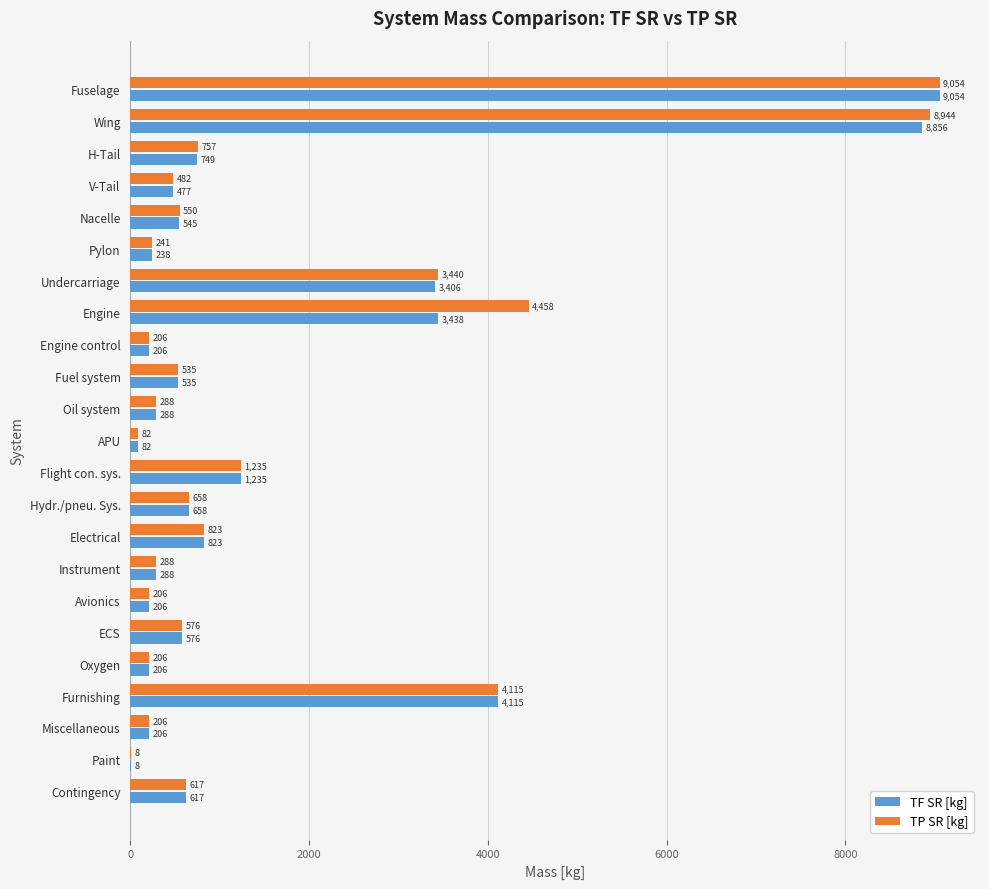

Which category has the highest value in the TF SR [kg] series?

Fuselage